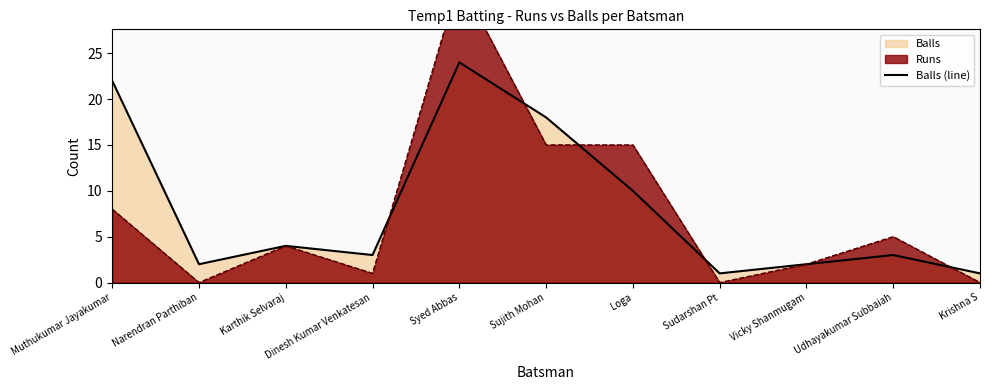

True or false: there are more than 1 points higher than both neighbors.

True